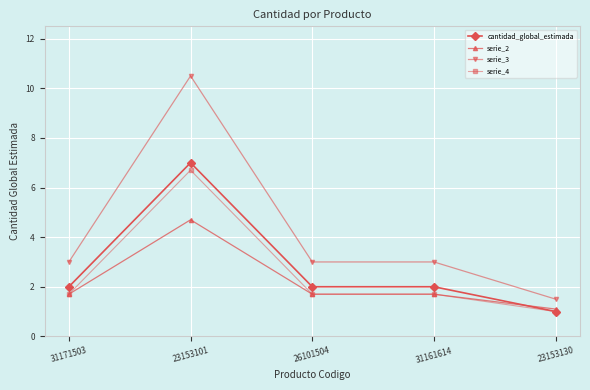

The serie_4 series shows 1.7 at 26101504. True or false?

True